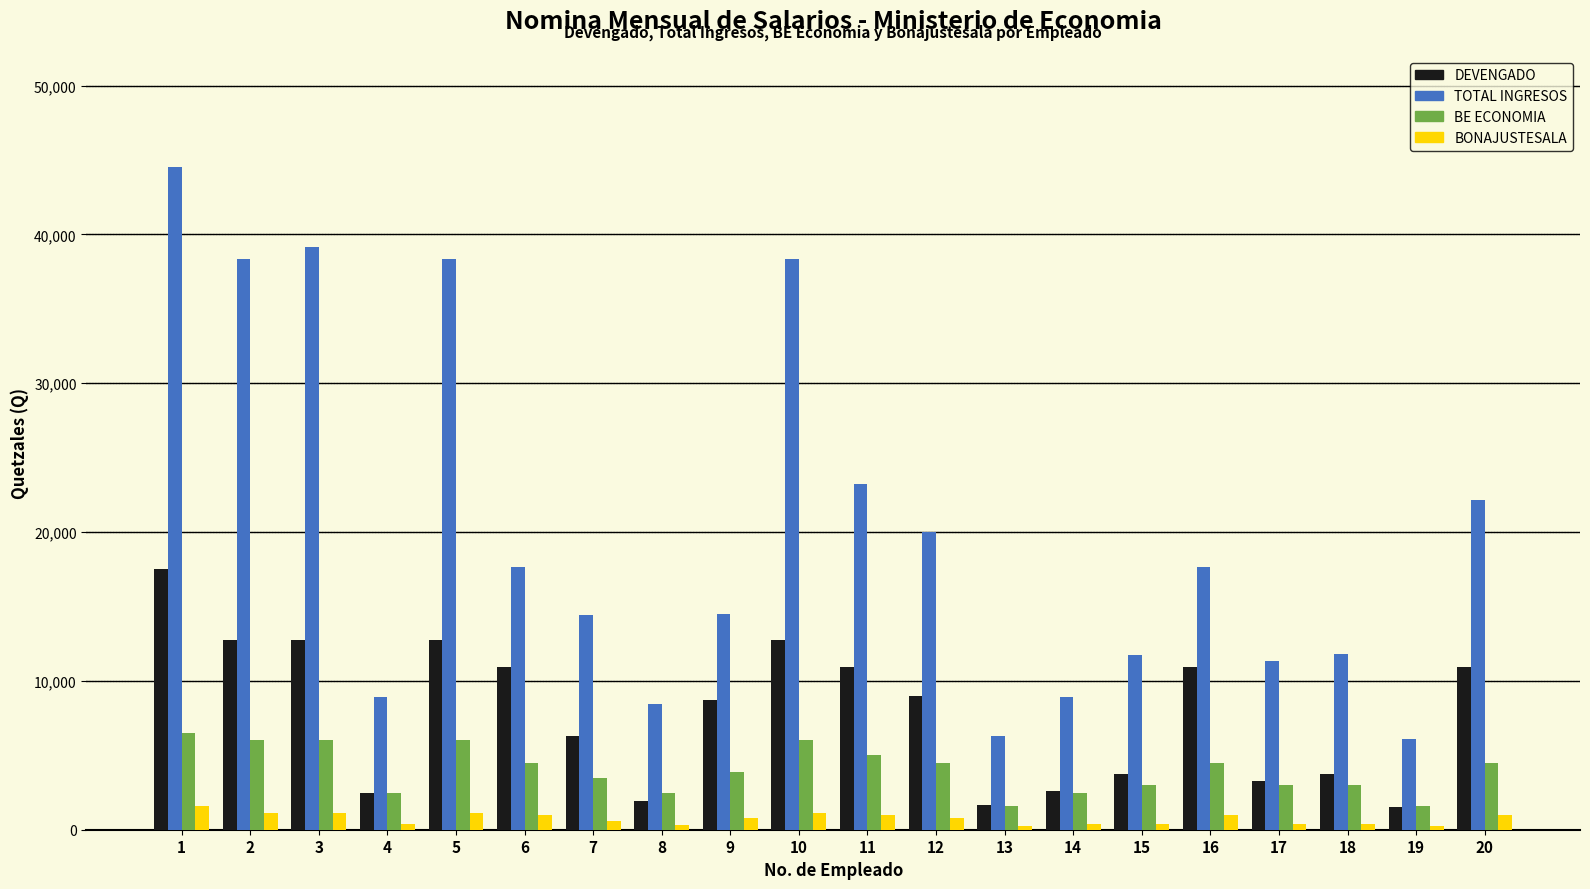

Are the bars horizontal?

No